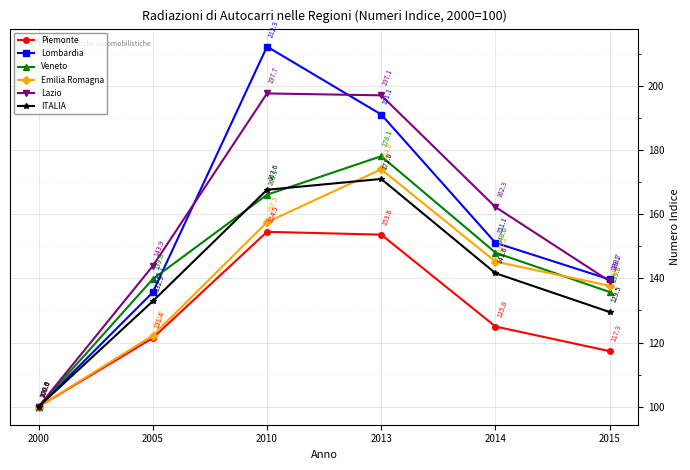

How many data points in Emilia Romagna are above 145?

3